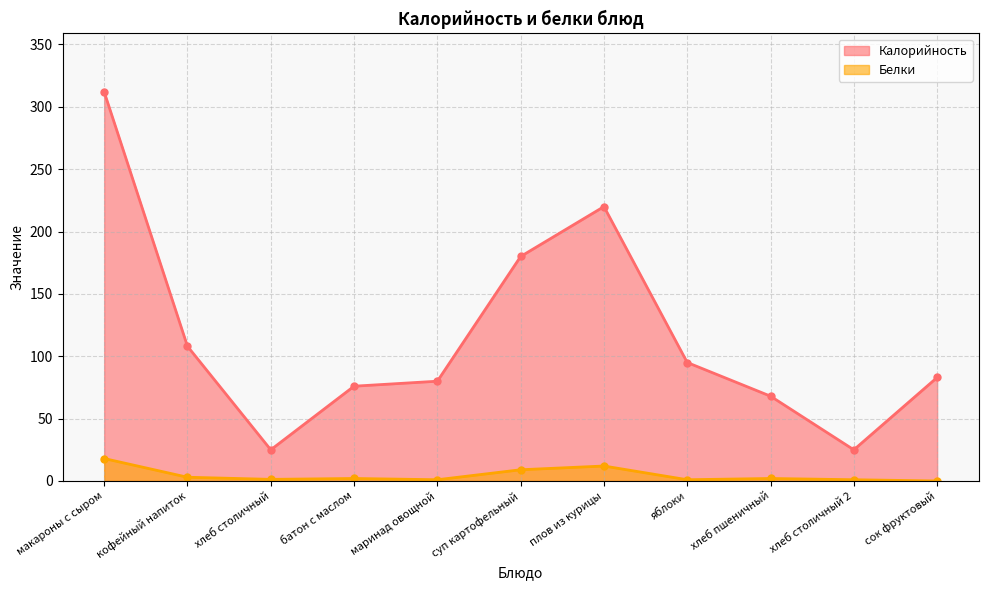

Where is the first local minimum for Калорийность?

хлеб столичный